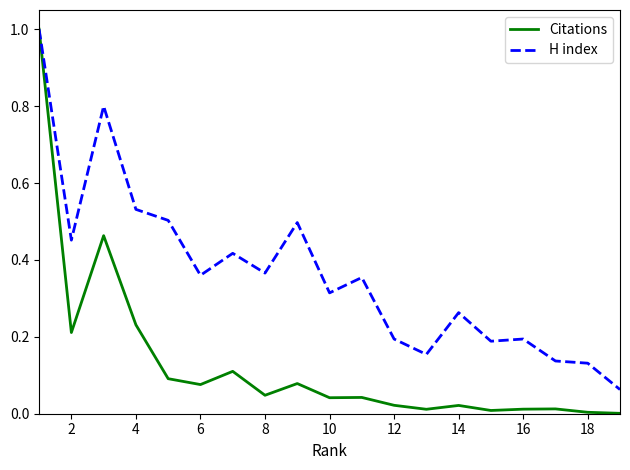

Rank the series by their average value, from lowest to highest.

Citations, H index